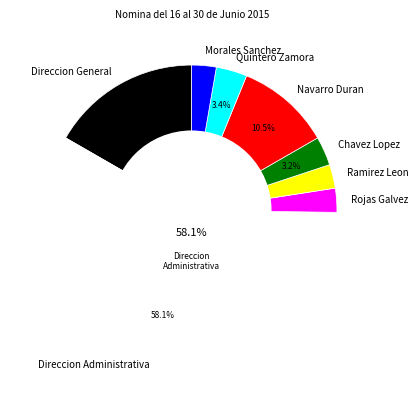

Which slice is the largest?

Direccion Administrativa